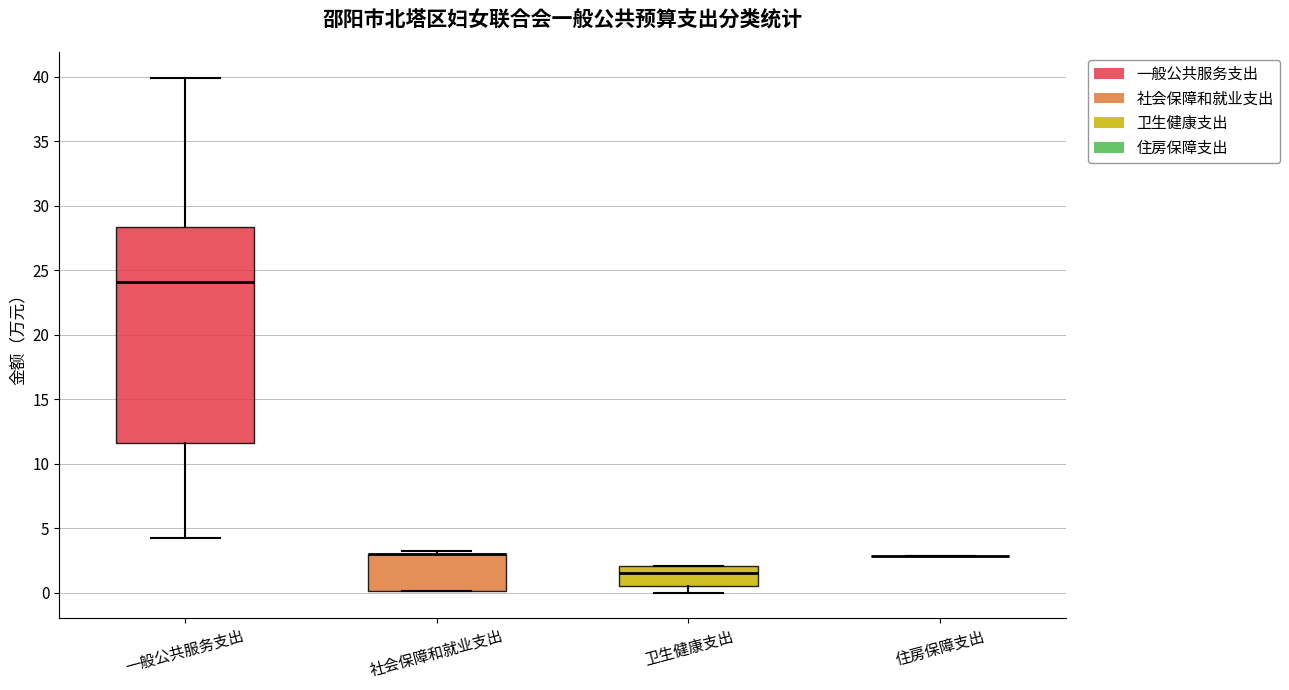

Comparing the boxes themselves (not the whiskers), which one is the tallest?

一般公共服务支出